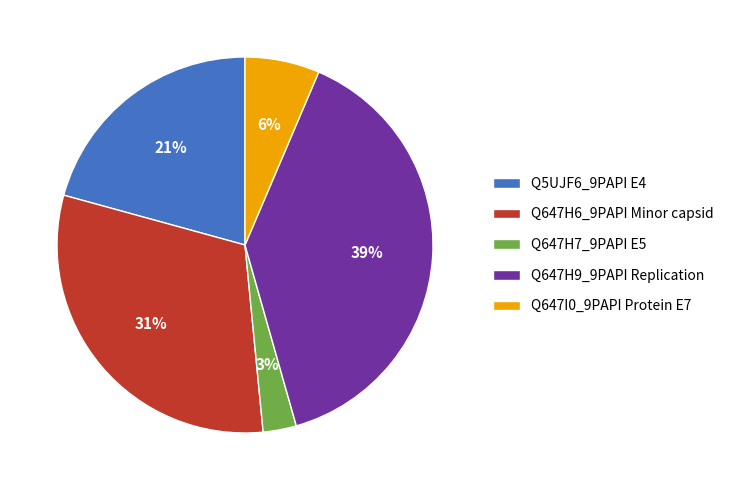

To the nearest percent, what is the average slice percentage?

20%